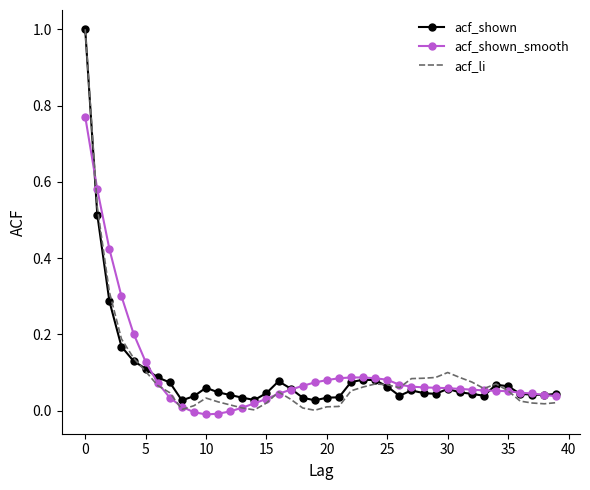

What is the greatest value displayed?

1.0